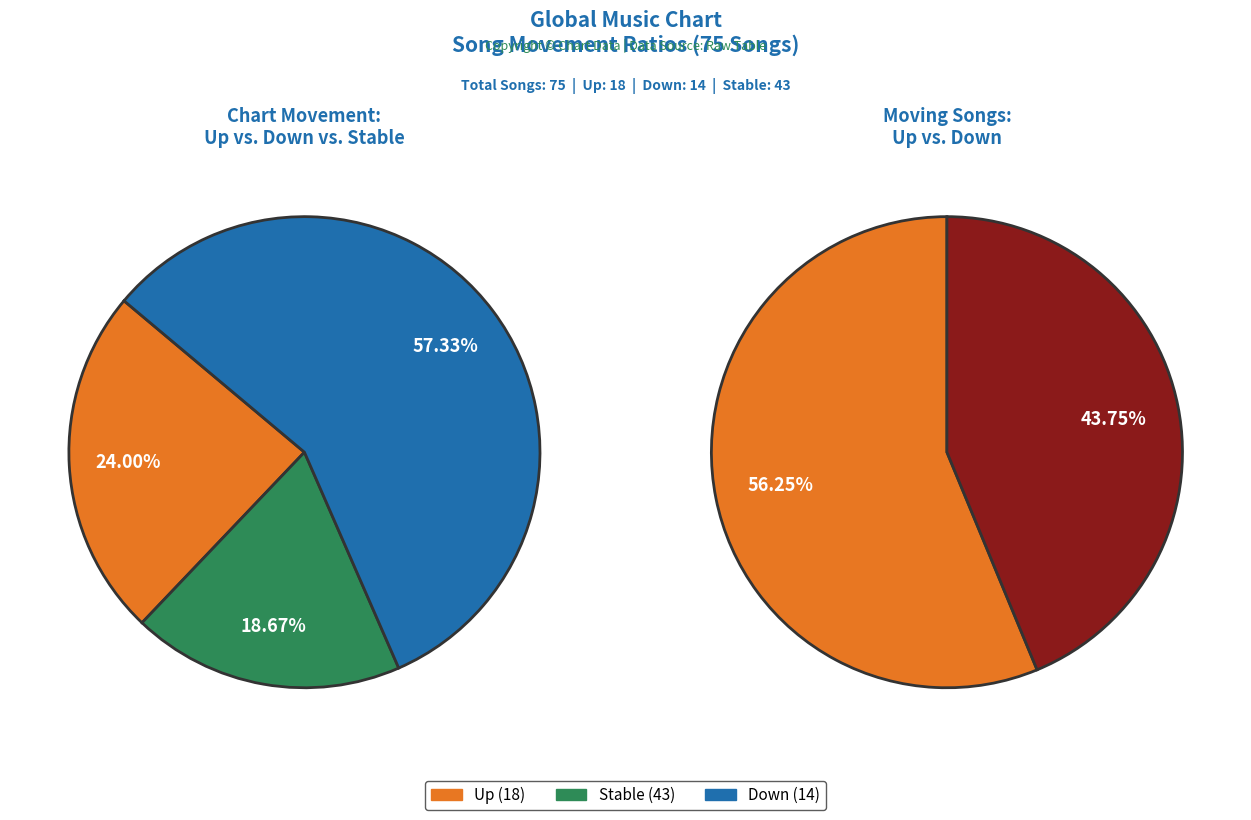

Is the sum of down and up greater than half?

No